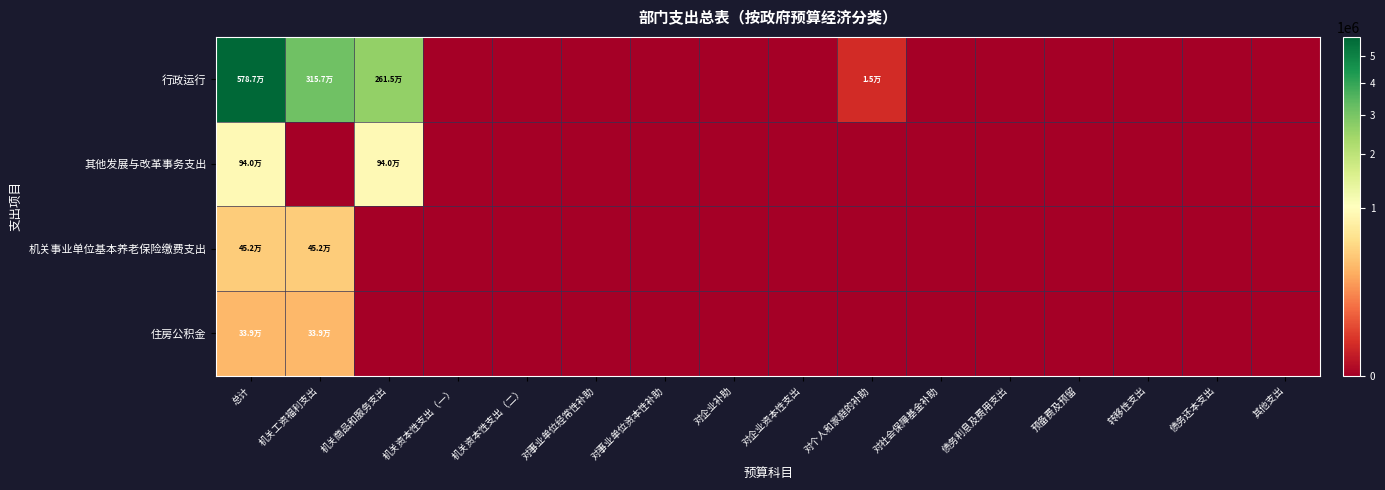

Between 对社会保障基金补助 and 机关资本性支出（二）, which is larger?

对社会保障基金补助